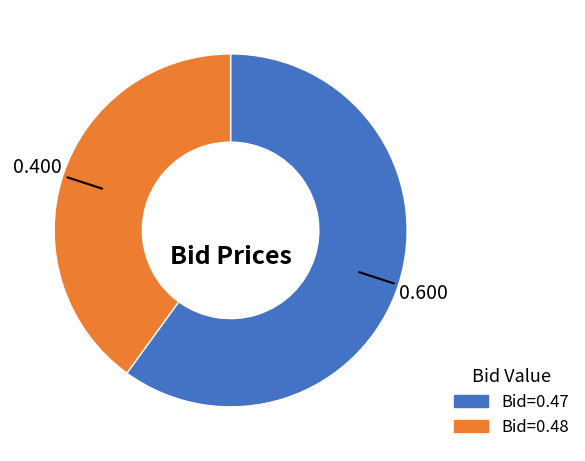

How many slices are in this pie chart?

2